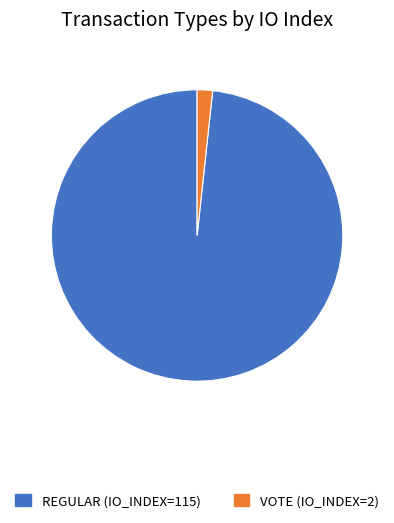

Count the number of slices in the pie.

2